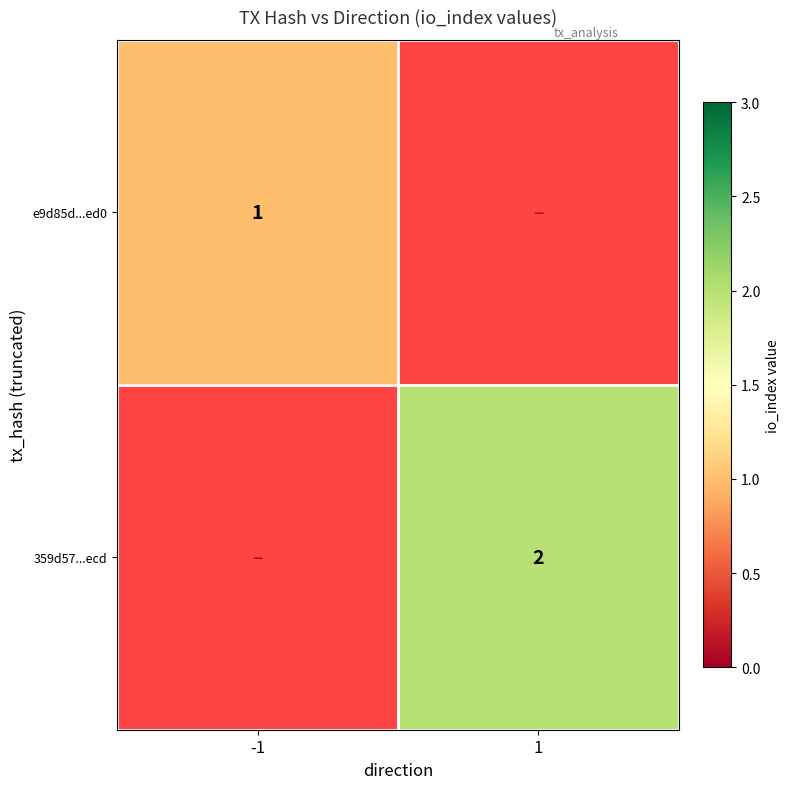

The value of e9d85d...ed0 at -1 is 0. True or false?

False